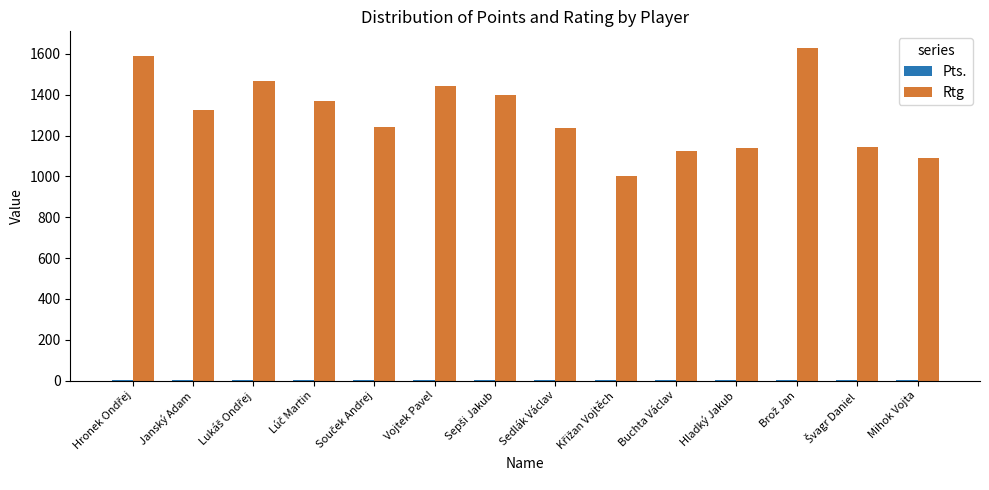

How many groups of bars are there?

14